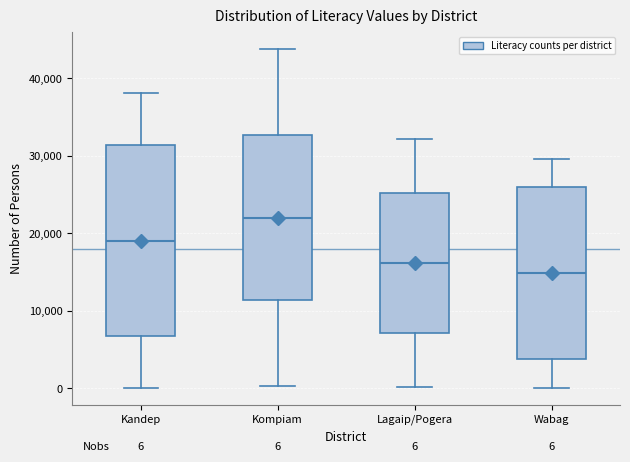

Comparing the boxes themselves (not the whiskers), which one is the tallest?

Kandep